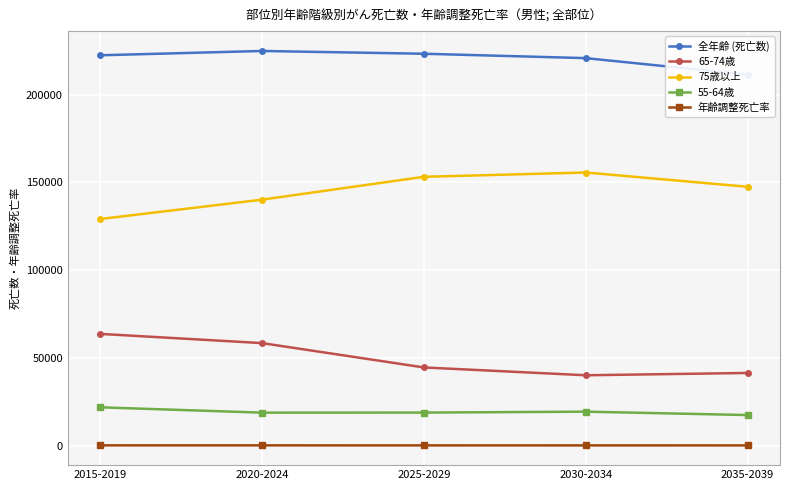

What is the difference between the maximum and minimum values in the 55-64歳 series?

4410.0